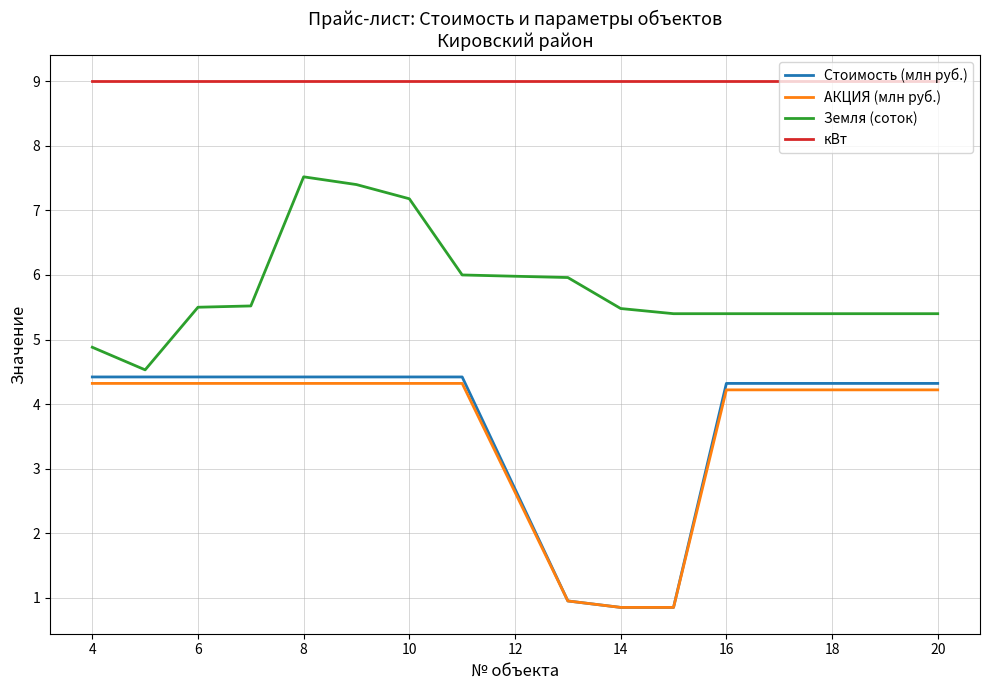

What is the highest value of the Стоимость (млн руб.) series?

4.4